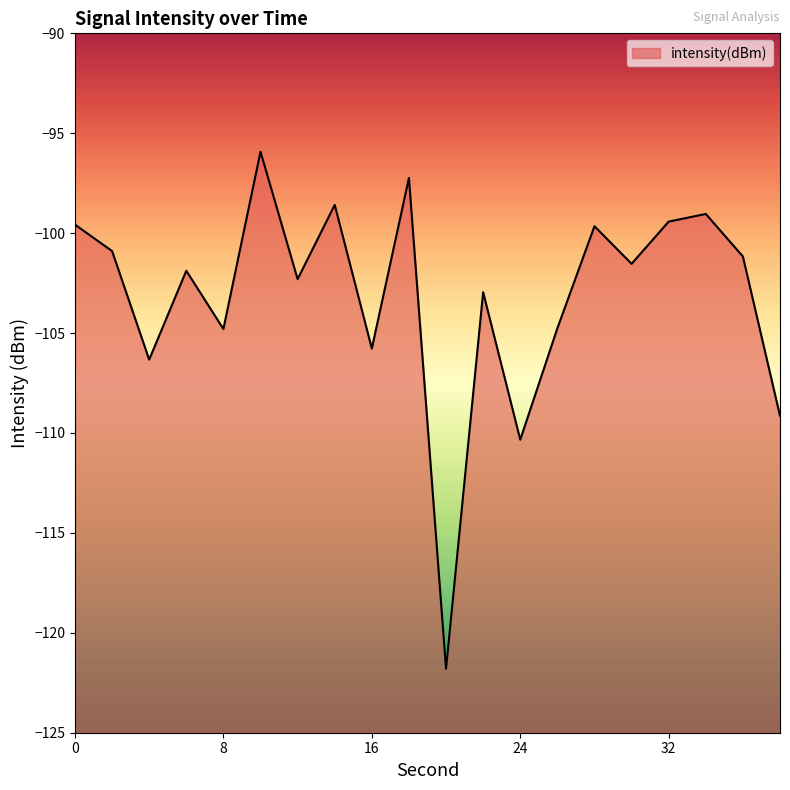

List the labels in order of value, smallest first.

20, 24, 38, 4, 16, 8, 26, 22, 12, 6, 30, 36, 2, 28, 0, 32, 34, 14, 18, 10